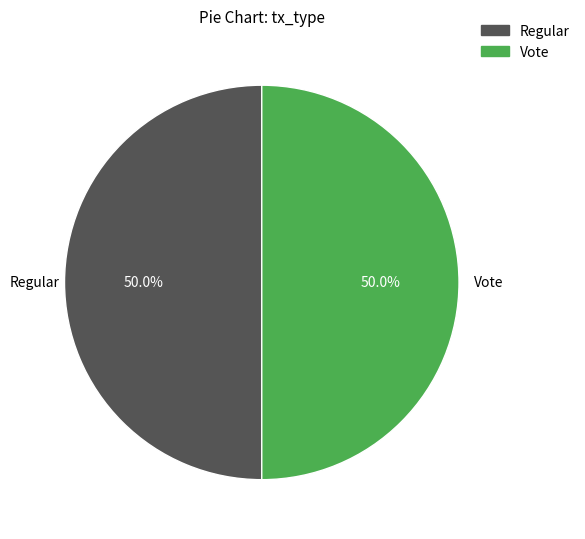

Combined, do Vote and Regular account for over 50%?

Yes